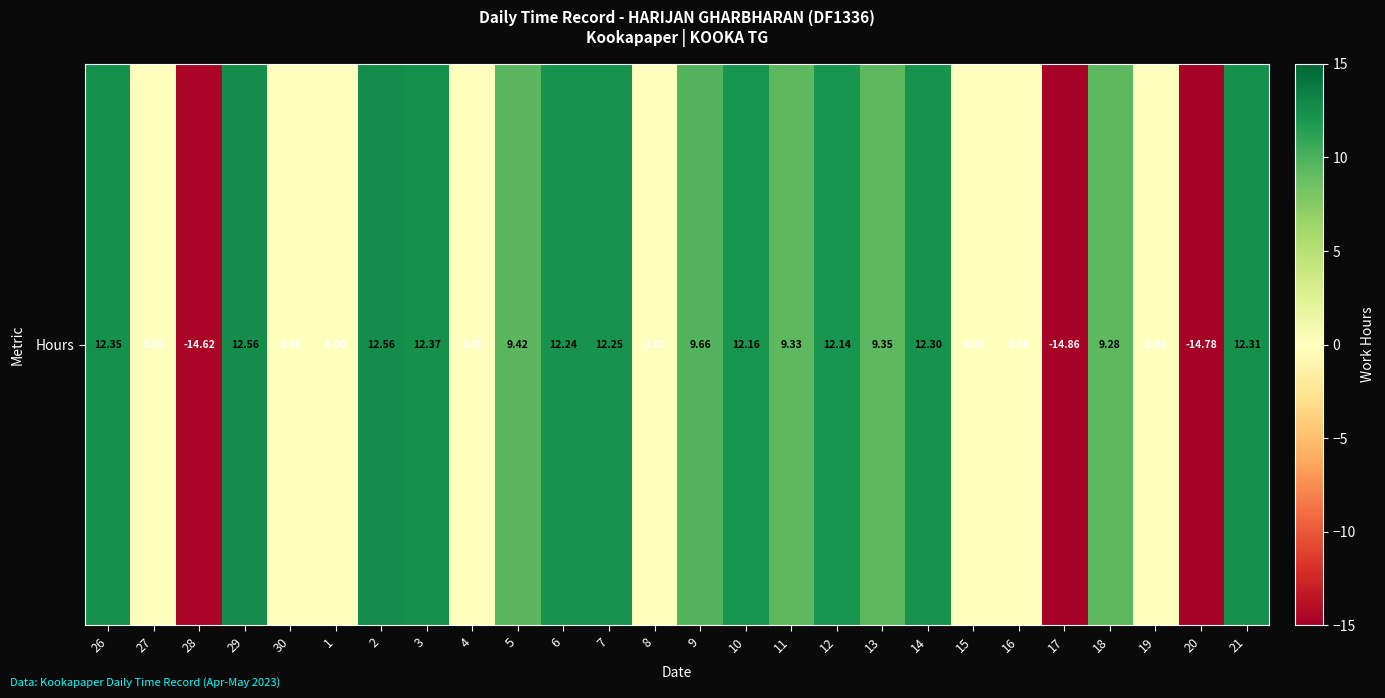

The value at 9 is 12.7. True or false?

False